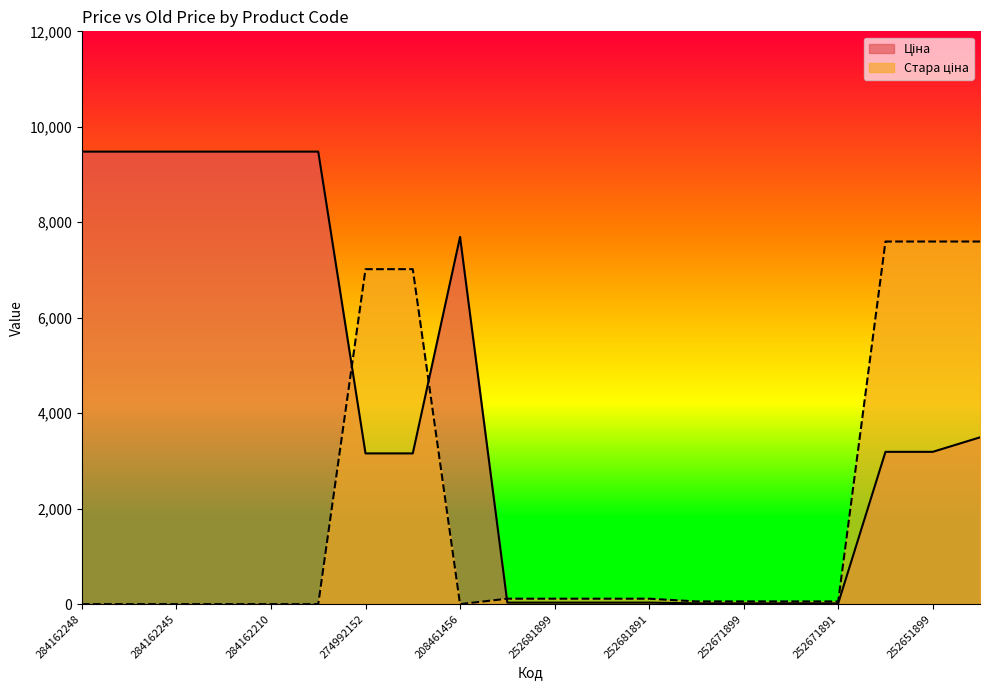

What are all the series names shown in the legend?

Ціна, Стара ціна